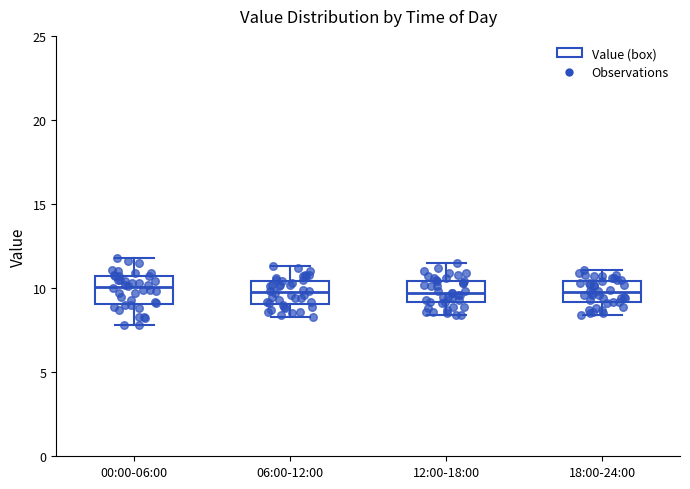

Reading left to right, read every box against the y-axis: the position of its median line, the range the box covers, and the ends of its whiskers. The values are not printed on the chart, so give them approximately, as read against the axis.

00:00-06:00: median 10.0, box 9.0 to 10.5, whiskers 8.0 to 12.0
06:00-12:00: median 10.0, box 9.0 to 10.5, whiskers 8.5 to 11.5
12:00-18:00: median 9.5, box 9.0 to 10.5, whiskers 8.5 to 11.5
18:00-24:00: median 10.0, box 9.0 to 10.5, whiskers 8.5 to 11.0